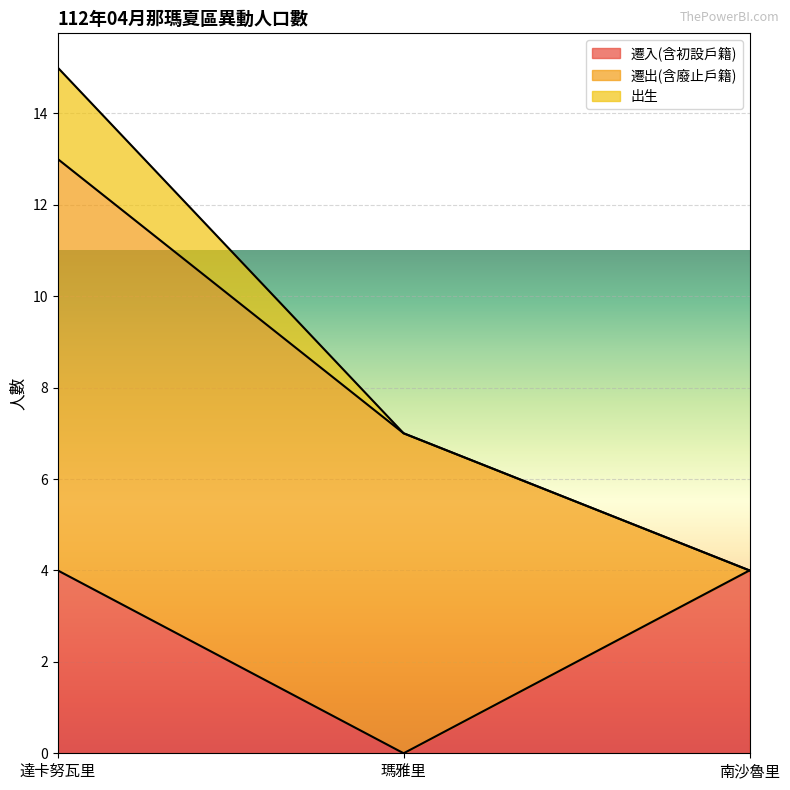

Which series changed the most between 達卡努瓦里 and 南沙魯里?

遷出(含廢止戶籍)